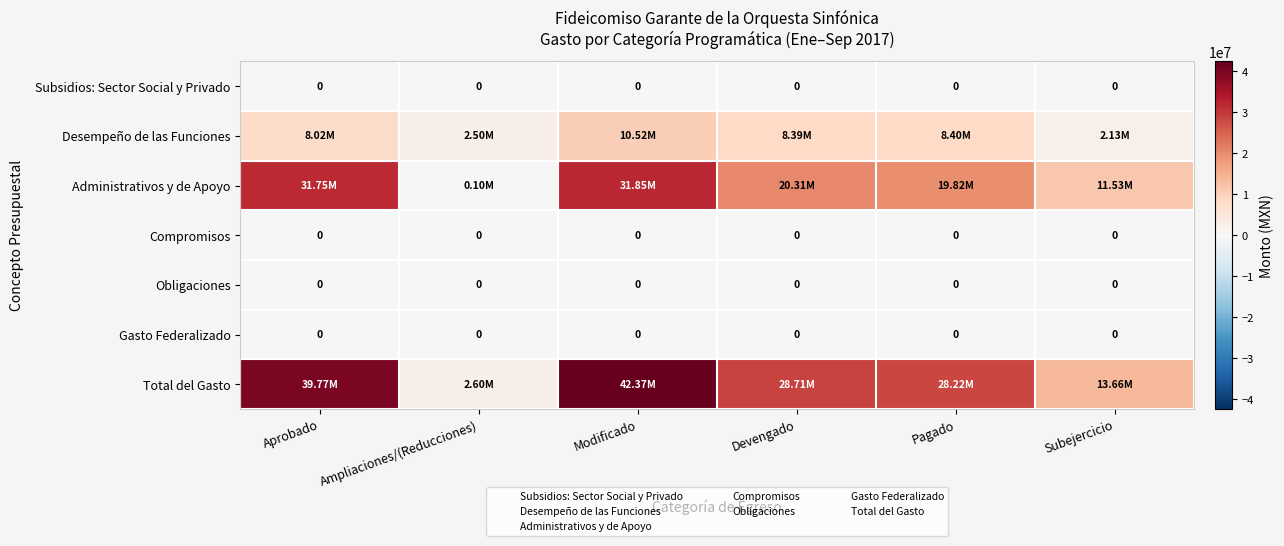

Rank the categories by Total del Gasto value from highest to lowest.

Modificado, Aprobado, Devengado, Pagado, Subejercicio, Ampliaciones/(Reducciones)